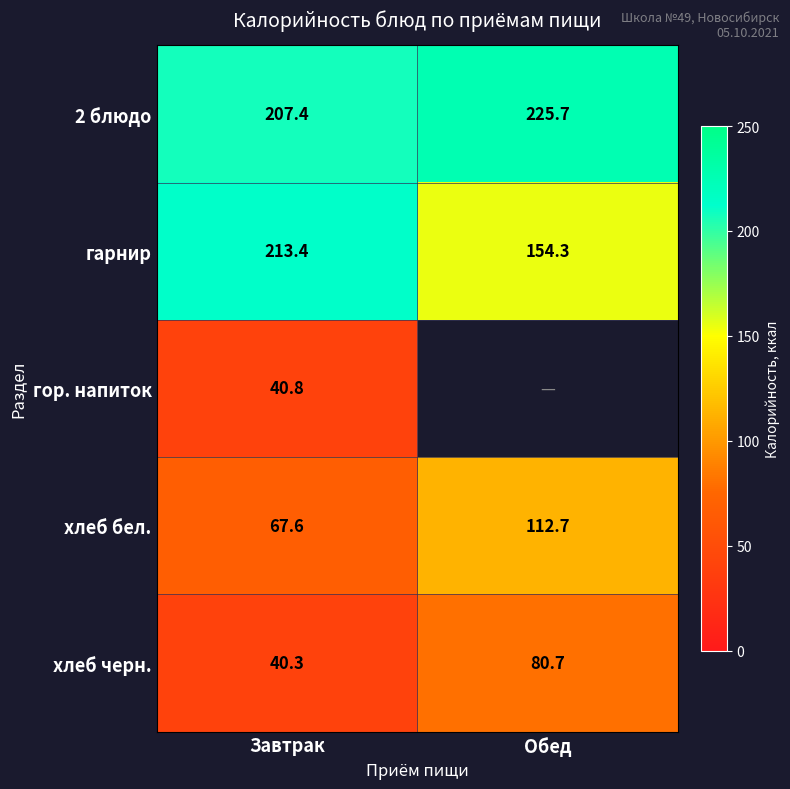

What is the sum of the 2 блюдо values at Завтрак and Обед?

433.1